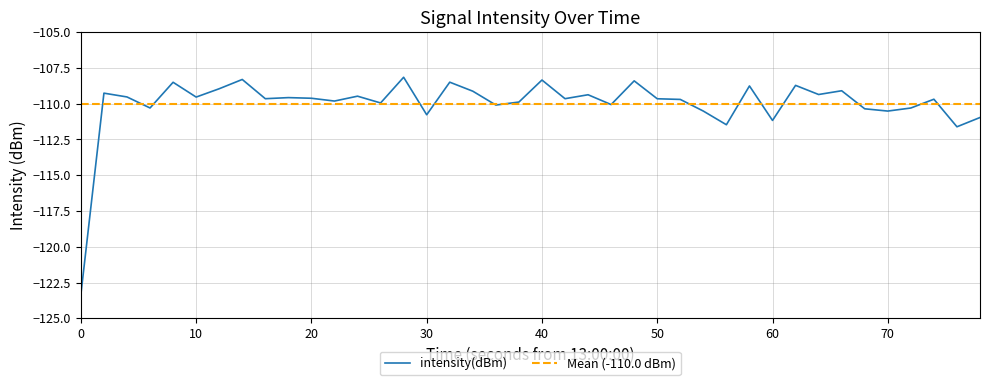

The intensity(dBm) series shows -123.3 at 0. True or false?

True